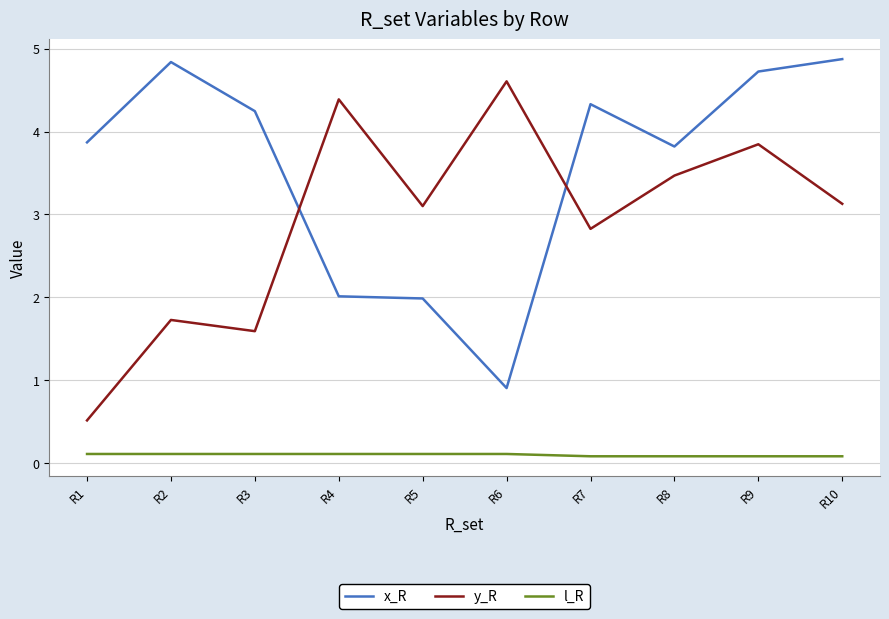

True or false: l_R and y_R intersect in this chart.

False